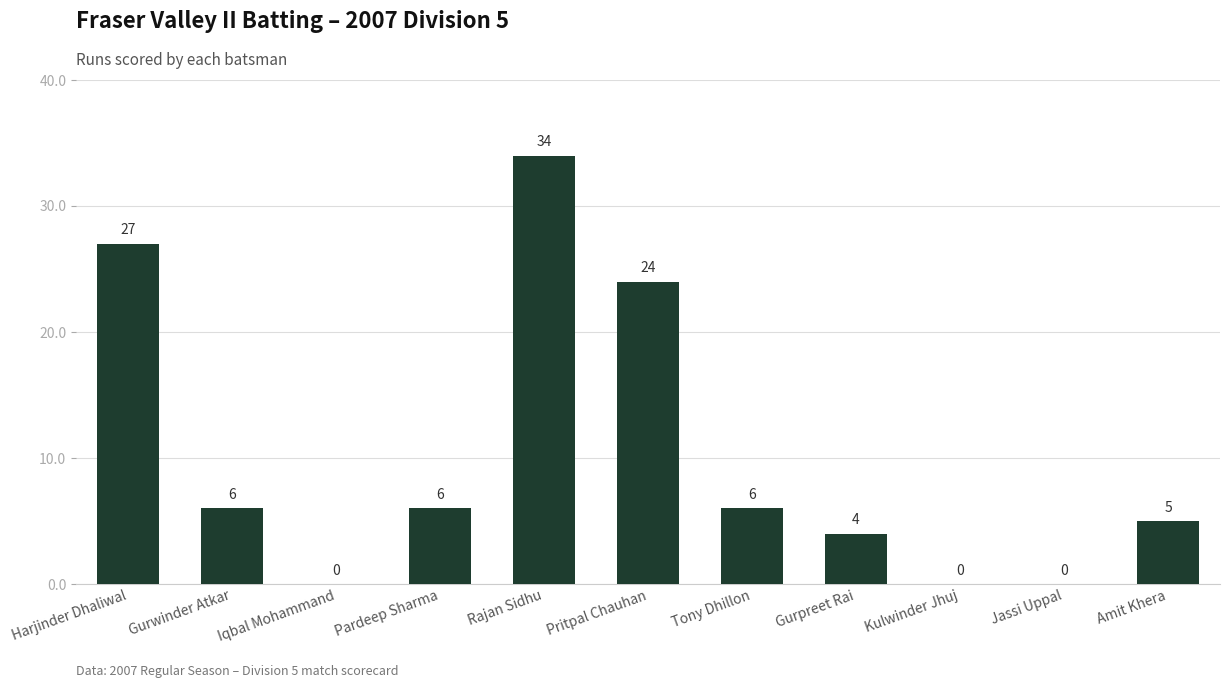

What is the change in value from Pritpal Chauhan to Kulwinder Jhuj?

-24